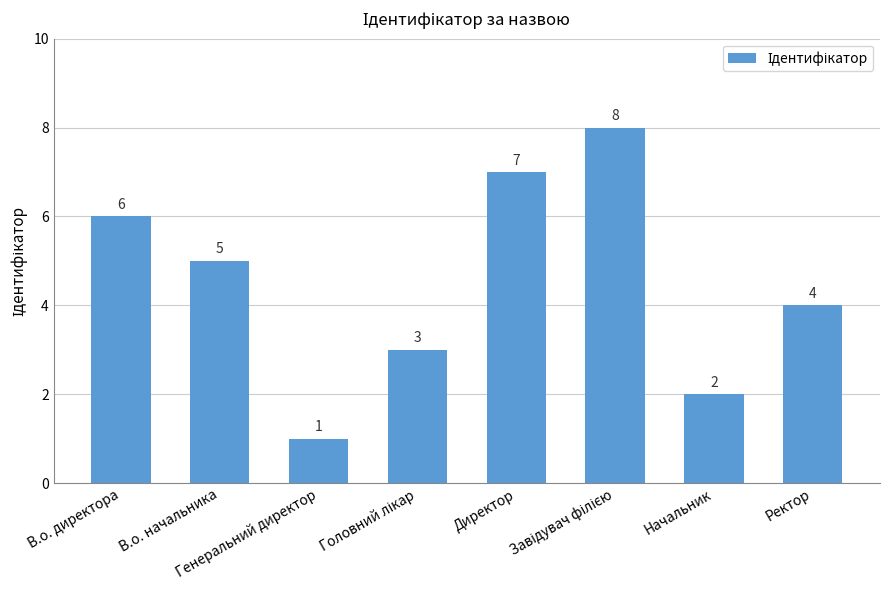

What is the sum of the values at Начальник and В.о. начальника?

7